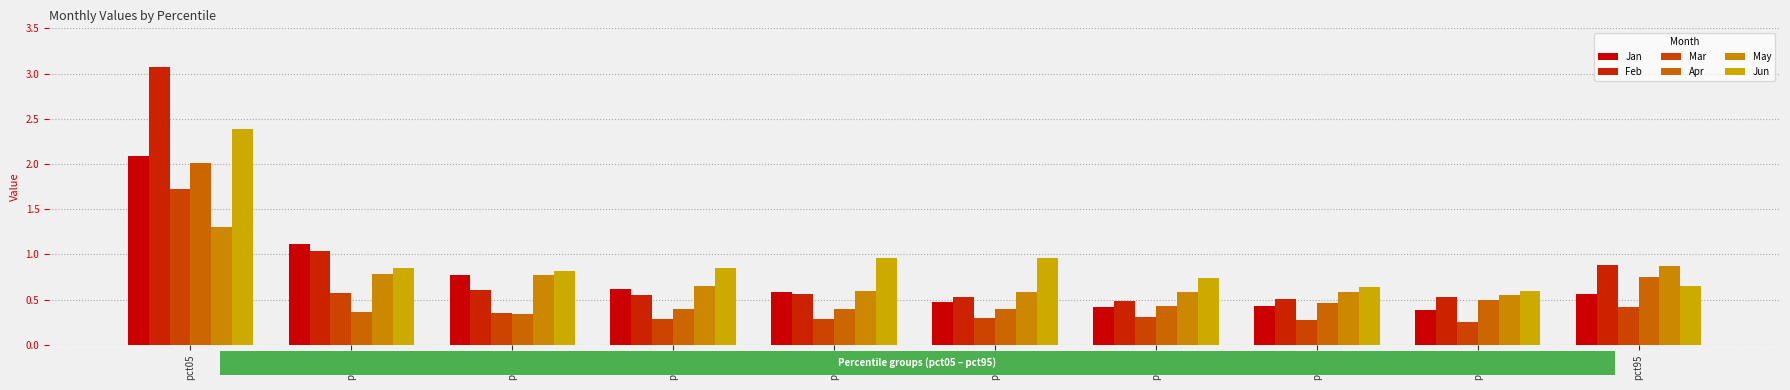

Which category has the highest value in the Mar series?

pct05